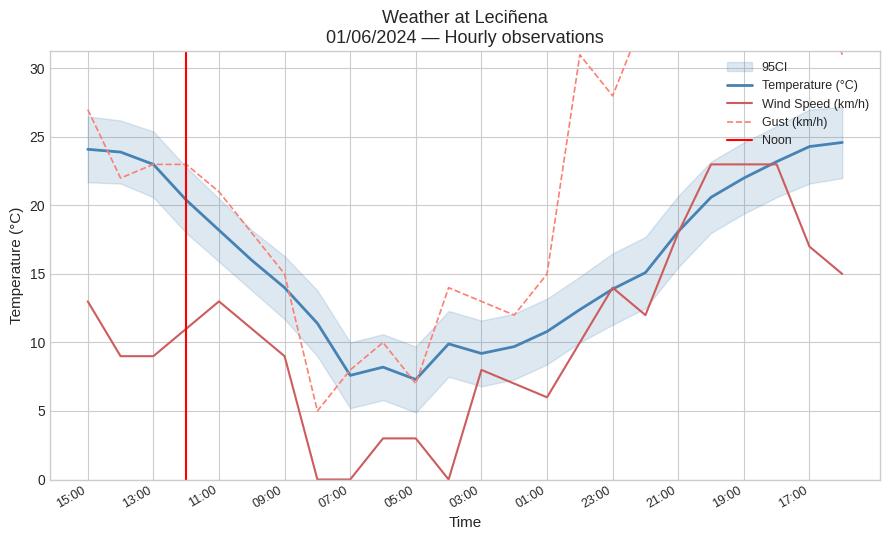

Reading left to right, list all the values displayed in this chart.

Temperature (°C): 15:00=24.1	14:00=23.9	13:00=23.0	12:00=20.4	11:00=18.2	10:00=16.0	09:00=14.0	08:00=11.4	07:00=7.6	06:00=8.2	05:00=7.3	04:00=9.9	03:00=9.2	02:00=9.7	01:00=10.8	00:00=12.4	23:00=13.9	22:00=15.1	21:00=18.1	20:00=20.6	19:00=22.0	18:00=23.2	17:00=24.3	16:00=24.6
Wind Speed (km/h): 15:00=13.0	14:00=9.0	13:00=9.0	12:00=11.0	11:00=13.0	10:00=11.0	09:00=9.0	08:00=0.0	07:00=0.0	06:00=3.0	05:00=3.0	04:00=0.0	03:00=8.0	02:00=7.0	01:00=6.0	00:00=10.0	23:00=14.0	22:00=12.0	21:00=18.0	20:00=23.0	19:00=23.0	18:00=23.0	17:00=17.0	16:00=15.0
Gust (km/h): 15:00=27.0	14:00=22.0	13:00=23.0	12:00=23.0	11:00=21.0	10:00=18.0	09:00=15.0	08:00=5.0	07:00=8.0	06:00=10.0	05:00=7.0	04:00=14.0	03:00=13.0	02:00=12.0	01:00=15.0	00:00=31.0	23:00=28.0	22:00=34.0	21:00=38.0	20:00=41.0	19:00=38.0	18:00=37.0	17:00=38.0	16:00=31.0